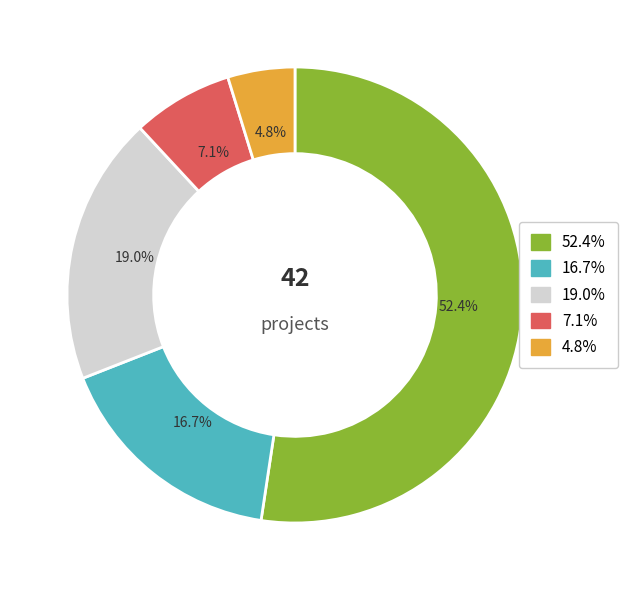

Does any single category account for the majority?

Yes